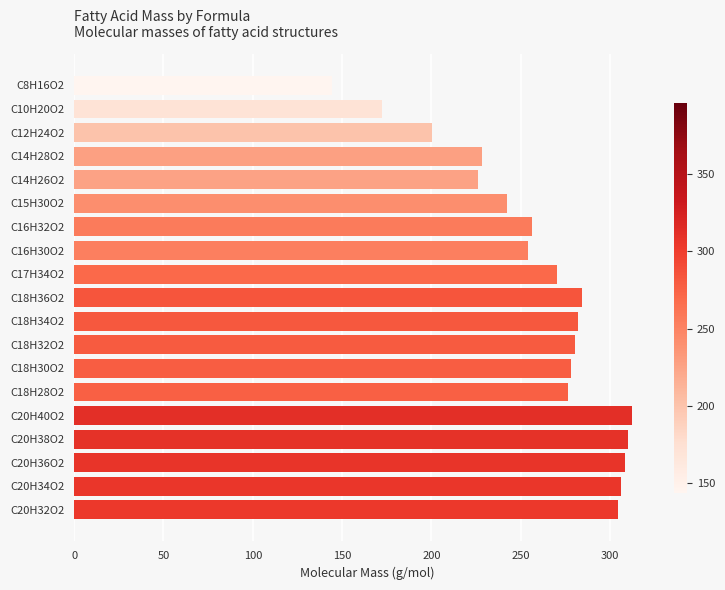

Reading bottom to top, what are all the values shown in this chart?

C20H32O2=304.2	C20H34O2=306.3	C20H36O2=308.3	C20H38O2=310.3	C20H40O2=312.3	C18H28O2=276.2	C18H30O2=278.2	C18H32O2=280.2	C18H34O2=282.3	C18H36O2=284.3	C17H34O2=270.3	C16H30O2=254.2	C16H32O2=256.2	C15H30O2=242.2	C14H26O2=226.2	C14H28O2=228.2	C12H24O2=200.2	C10H20O2=172.1	C8H16O2=144.1